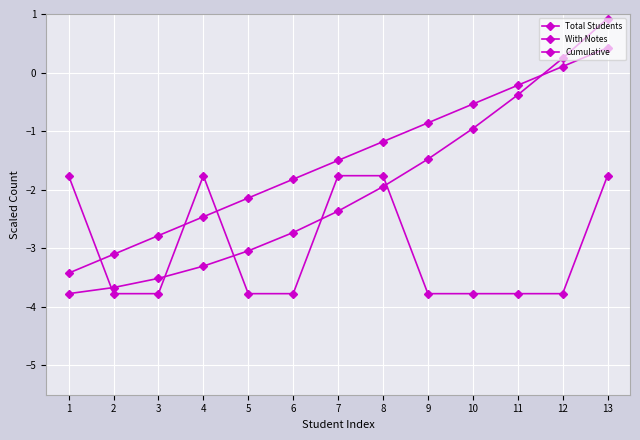

What is the minimum value shown in the chart?

-3.8